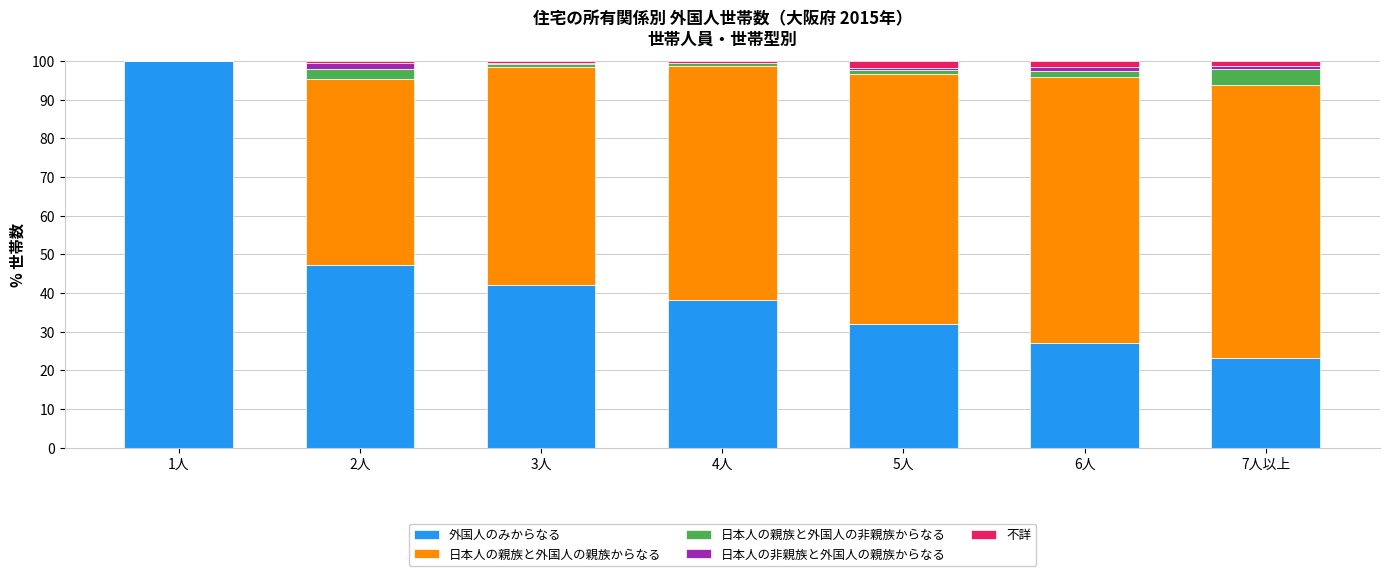

The 外国人のみからなる series shows 64.5 at 4人. True or false?

False